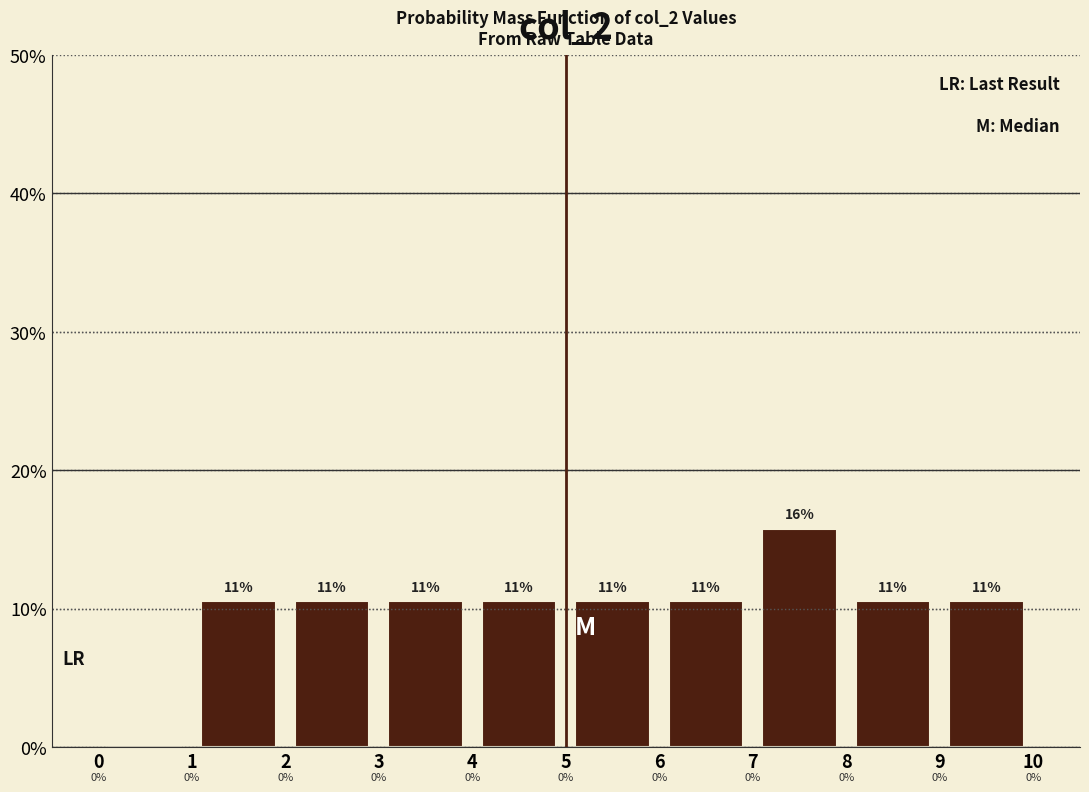

Over which range of the x-axis is the bar tallest?

7 to 8